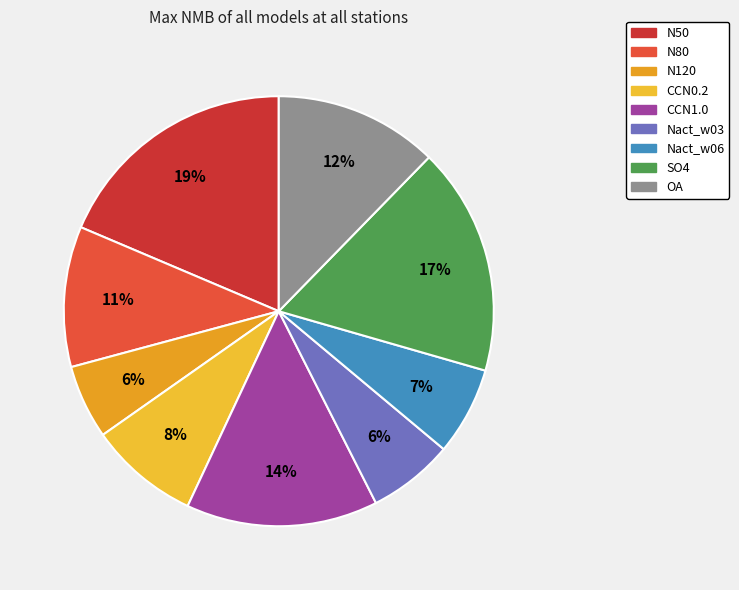

The CCN0.2 slice represents 8% of the pie. True or false?

True